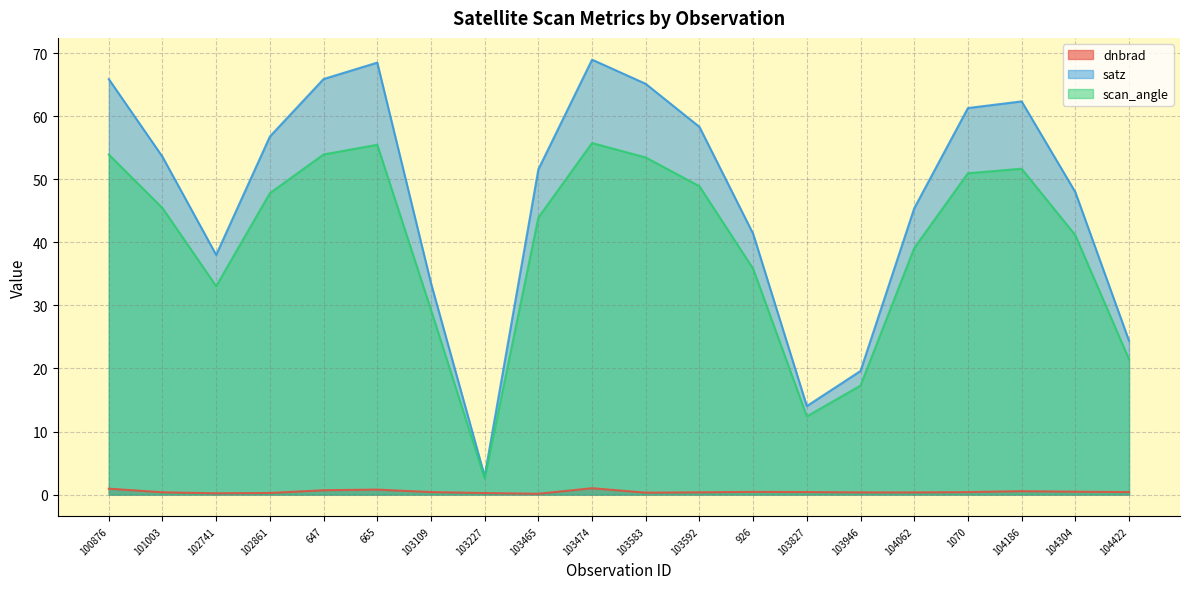

At which category is the sum across all series the highest?

103474